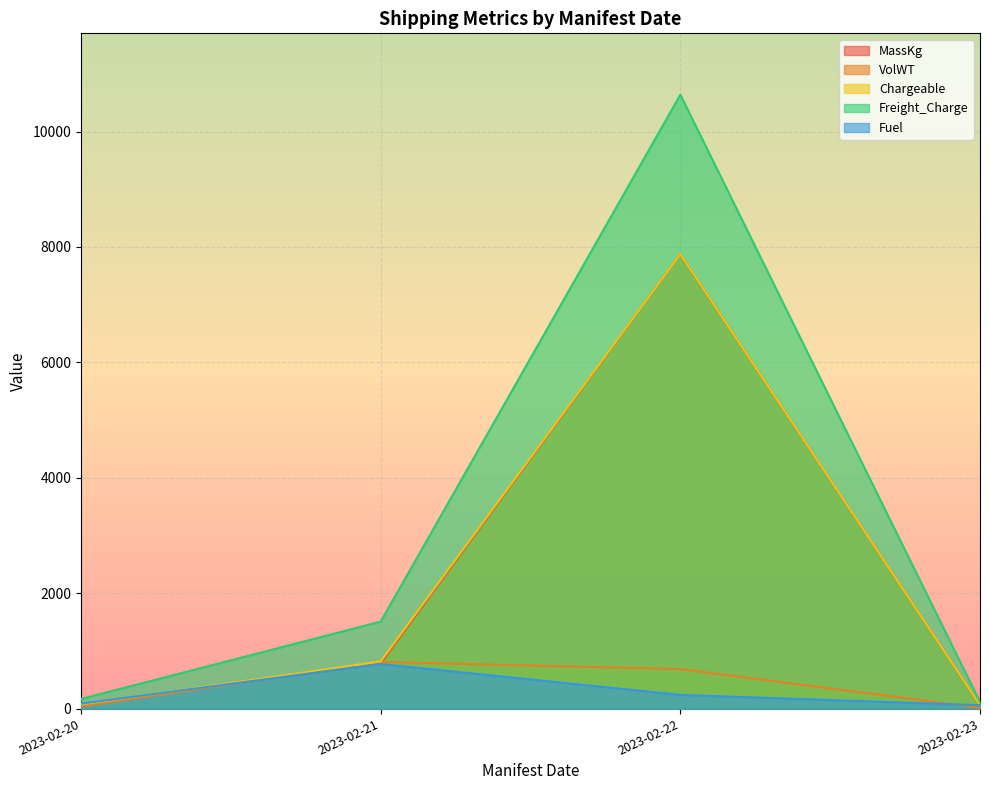

How many series are shown in this chart?

5